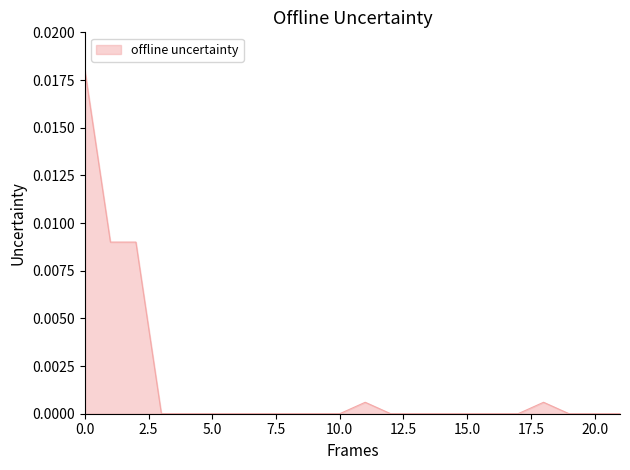

Does the chart have visible grid lines?

No